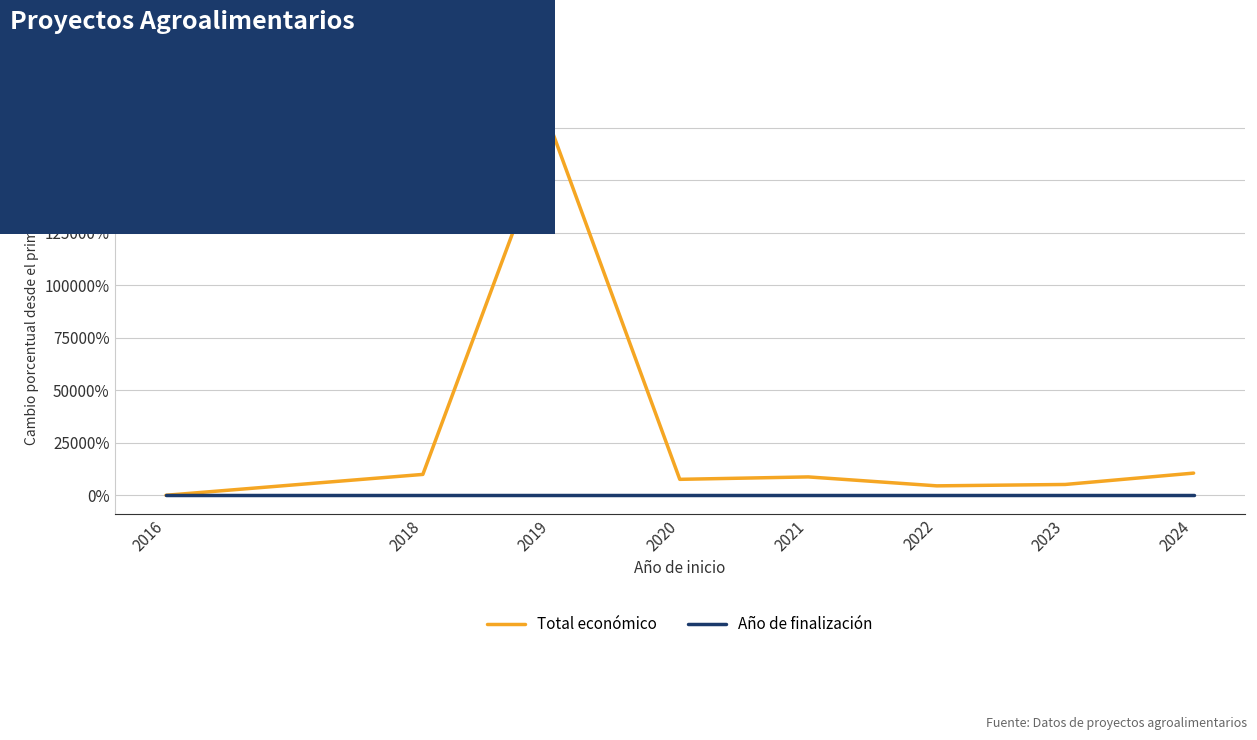

What is the total value across all series at 2019?

174275.2